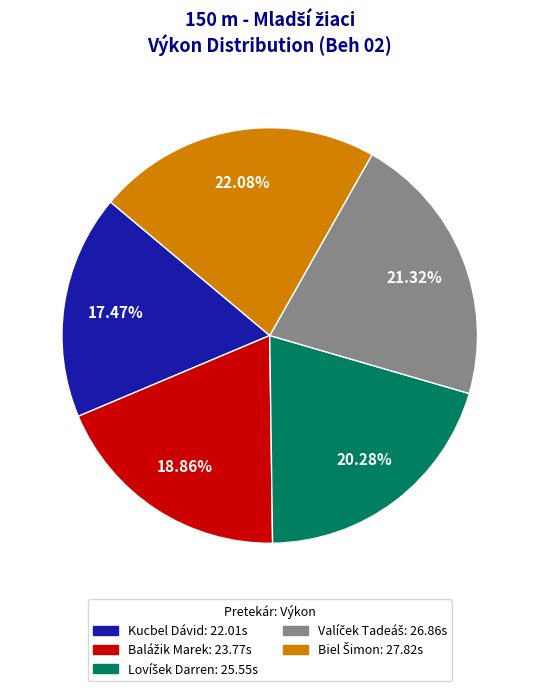

Count the number of slices in the pie.

5